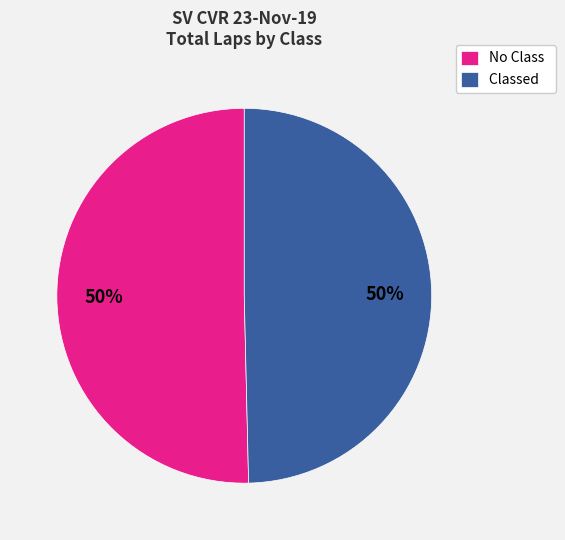

What is the ratio of the value at Classed to the value at No Class?

1.0